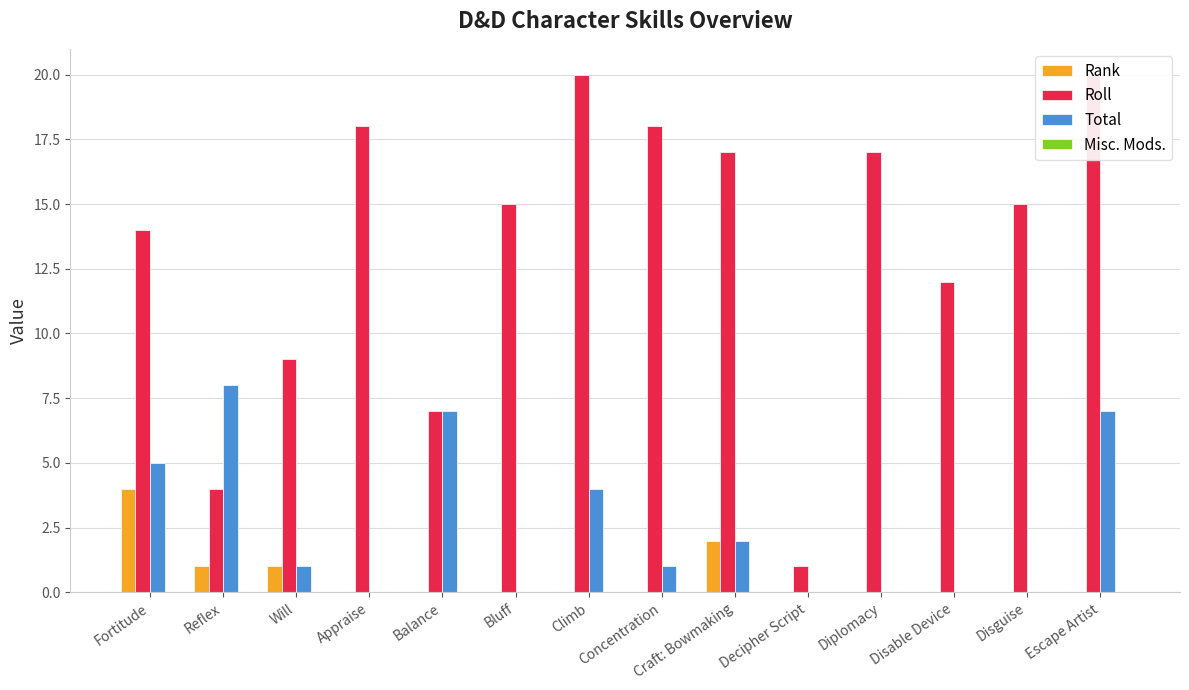

What is the difference between the maximum and minimum values in the Roll series?

19